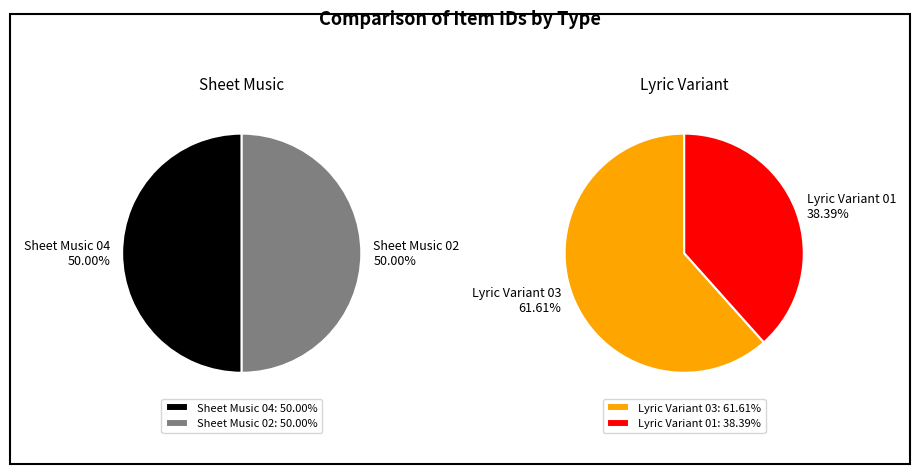

To the nearest percent, what is the combined percentage of Sheet Music 04 and Sheet Music 02?

100%